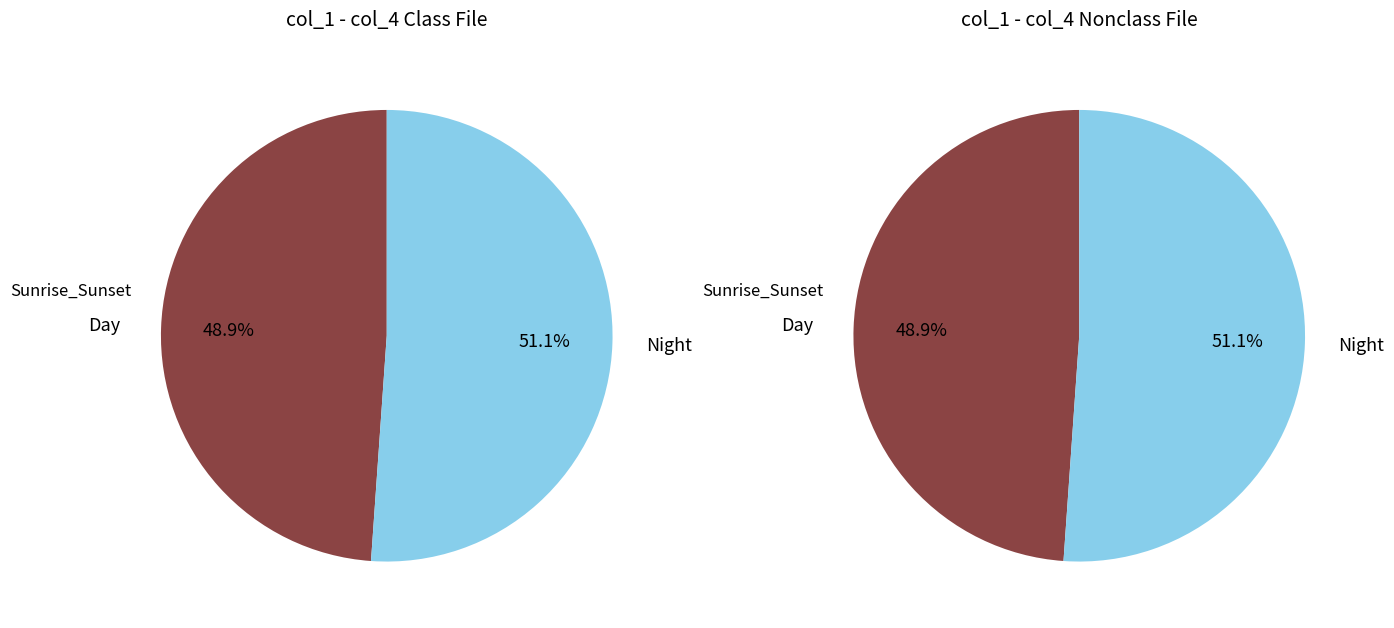

The 2 slice represents 16% of the pie. True or false?

False